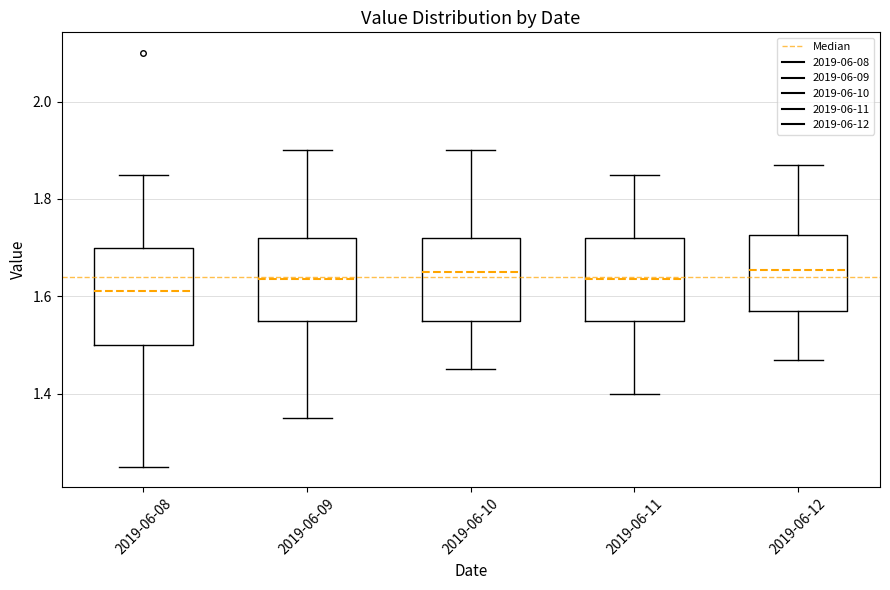

Reading left to right, transcribe this box plot: for each box, give where its median line is, the range the box spans, and where its two whiskers end, as read against the y-axis. The values are not printed on the chart, so give them approximately, as read against the axis.

2019-06-08: median 1.62, box 1.50 to 1.70, whiskers 1.26 to 1.86
2019-06-09: median 1.64, box 1.56 to 1.72, whiskers 1.36 to 1.90
2019-06-10: median 1.66, box 1.56 to 1.72, whiskers 1.46 to 1.90
2019-06-11: median 1.64, box 1.56 to 1.72, whiskers 1.40 to 1.86
2019-06-12: median 1.66, box 1.58 to 1.72, whiskers 1.48 to 1.88